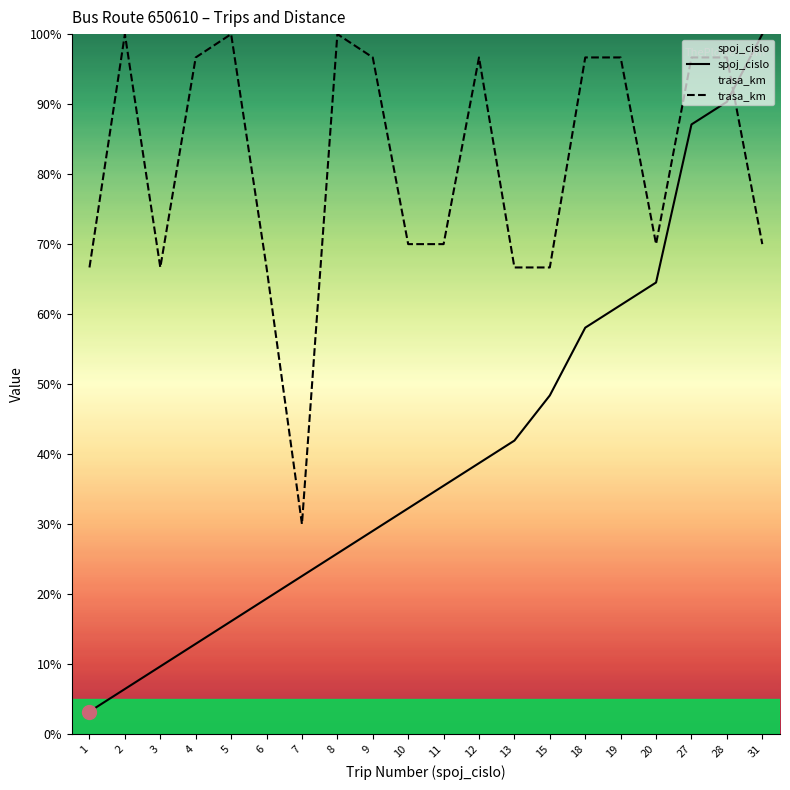

Reading right to left, list all the values displayed in this chart.

spoj_cislo: 31=100.0	28=90.3	27=87.1	20=64.5	19=61.3	18=58.1	15=48.4	13=41.9	12=38.7	11=35.5	10=32.3	9=29.0	8=25.8	7=22.6	6=19.4	5=16.1	4=12.9	3=9.7	2=6.5	1=3.2
trasa_km: 31=70.0	28=96.7	27=96.7	20=70.0	19=96.7	18=96.7	15=66.7	13=66.7	12=96.7	11=70.0	10=70.0	9=96.7	8=100.0	7=30.0	6=66.7	5=100.0	4=96.7	3=66.7	2=100.0	1=66.7